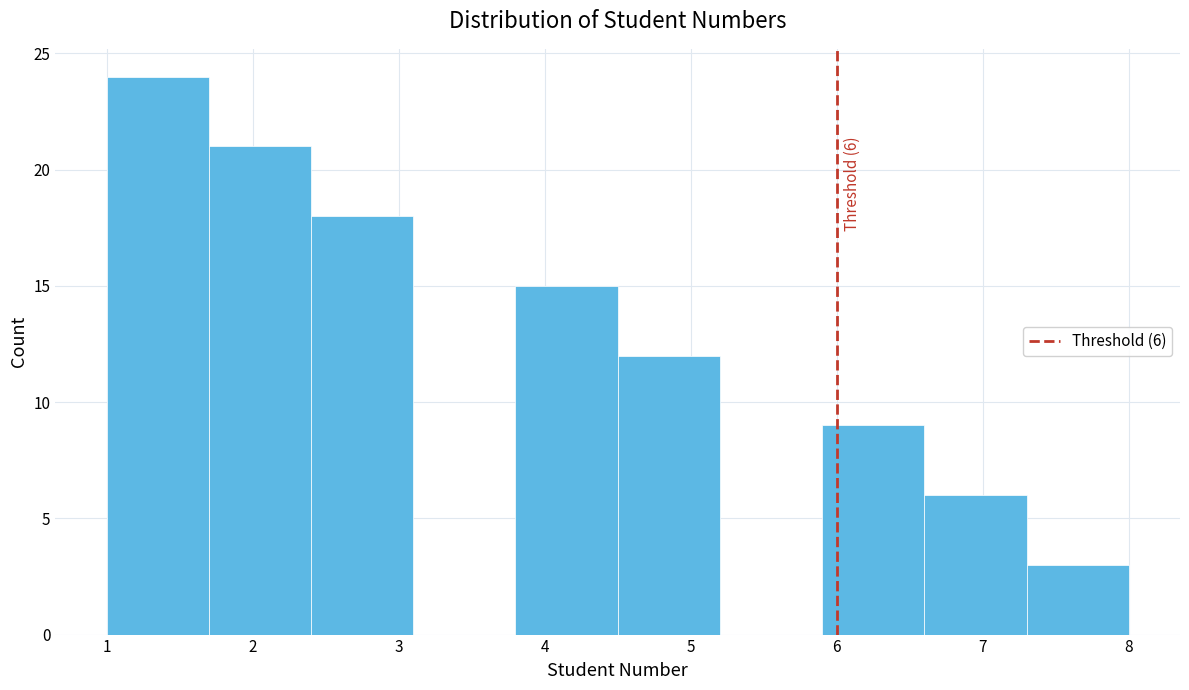

Which range on the x-axis has the tallest bar?

1.0 to 1.7